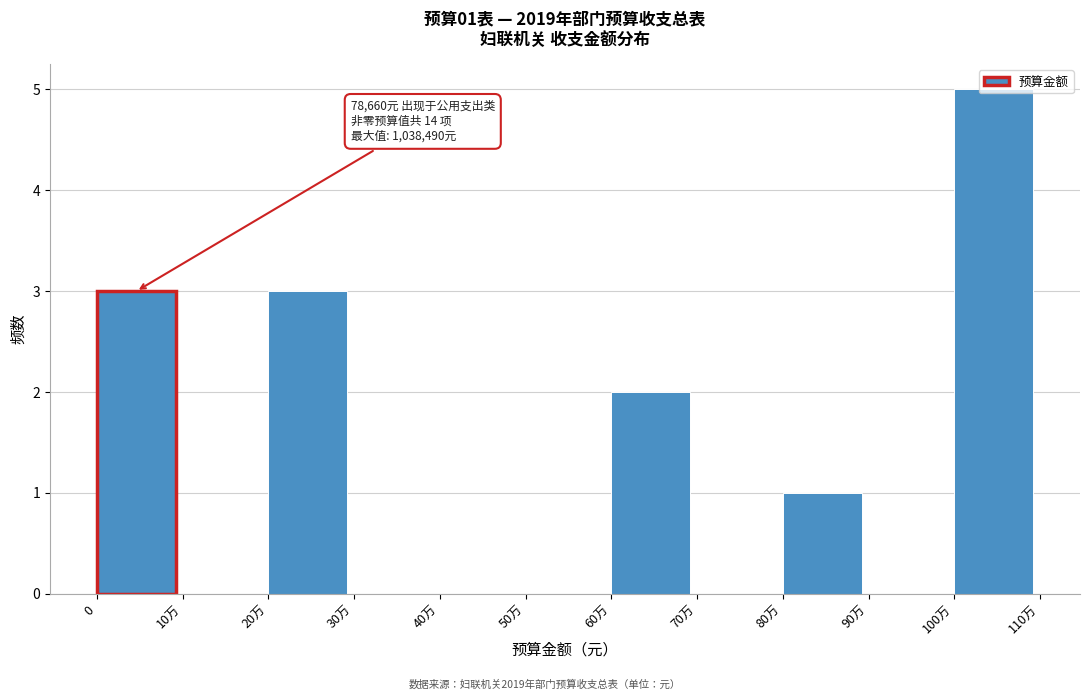

True or false: the data shows 3 at 20万.

True